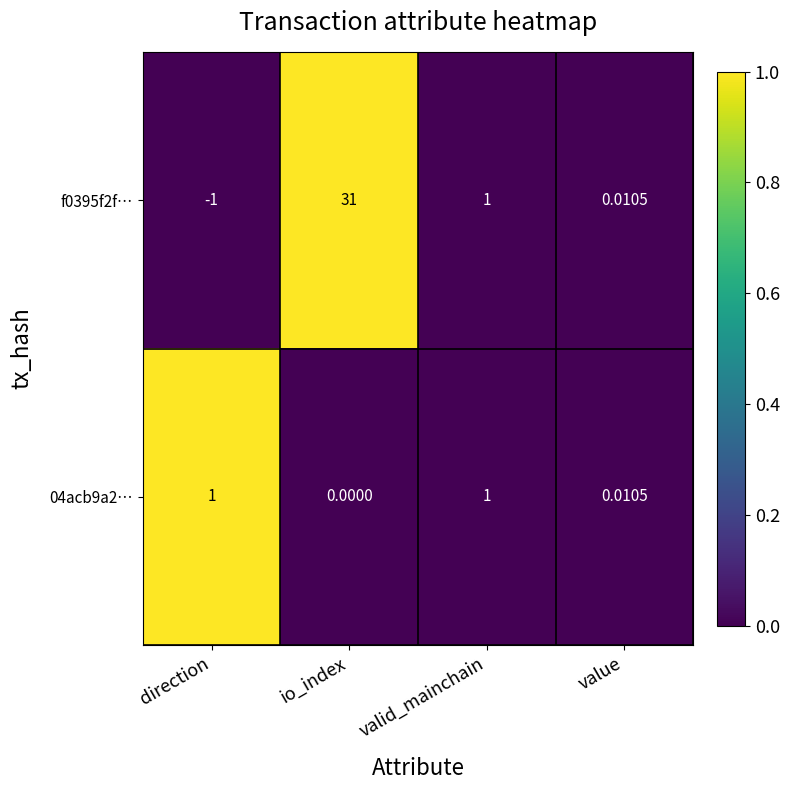

At which category is the sum across all series the highest?

io_index